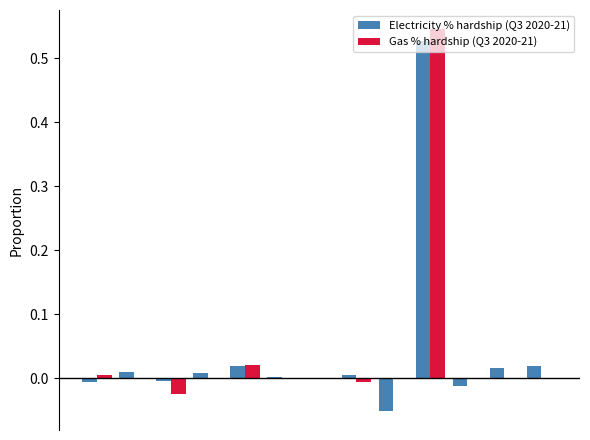

How many groups of bars are there?

13